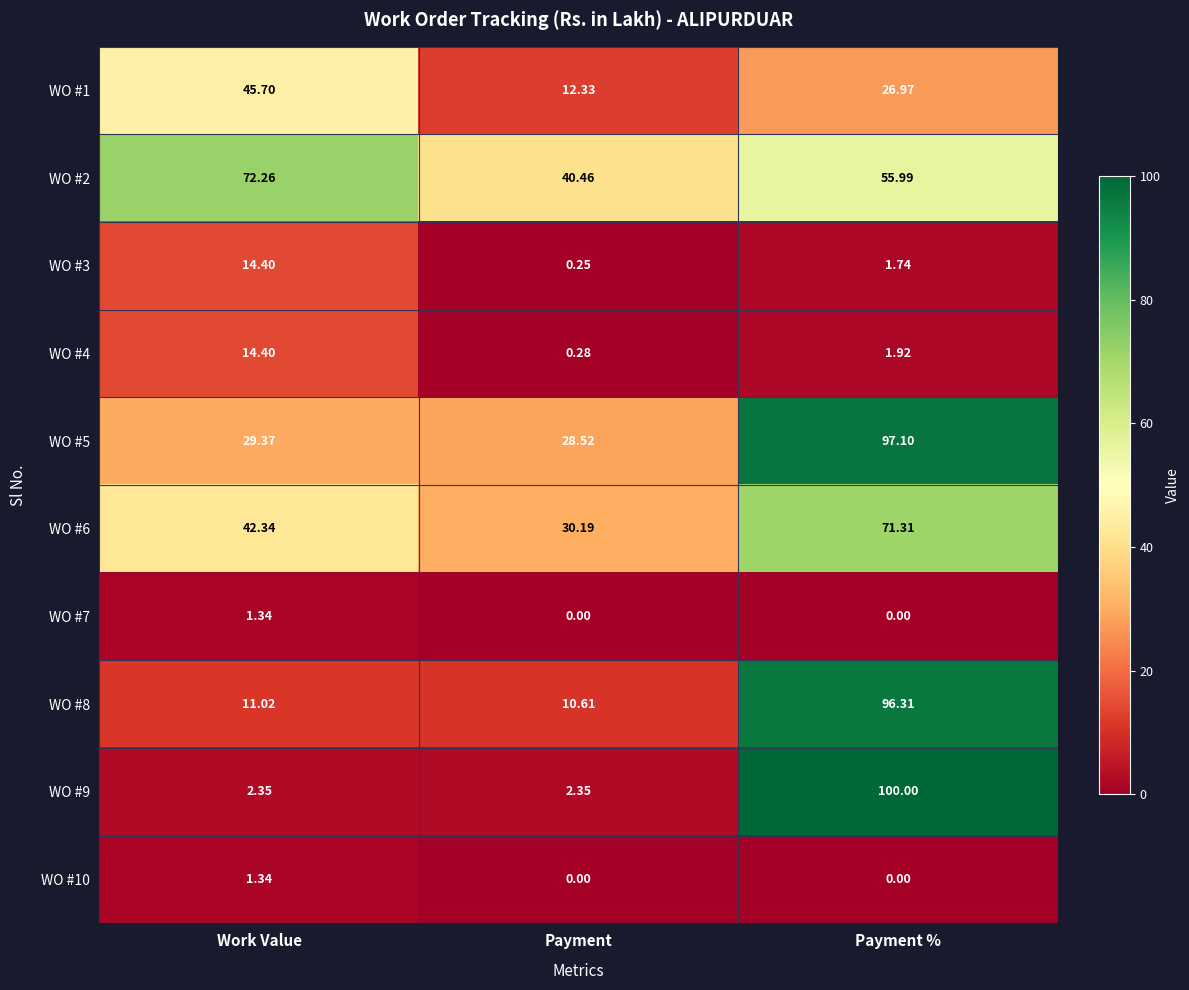

Rank the categories by WO #1 value from highest to lowest.

Work Value, Payment %, Payment